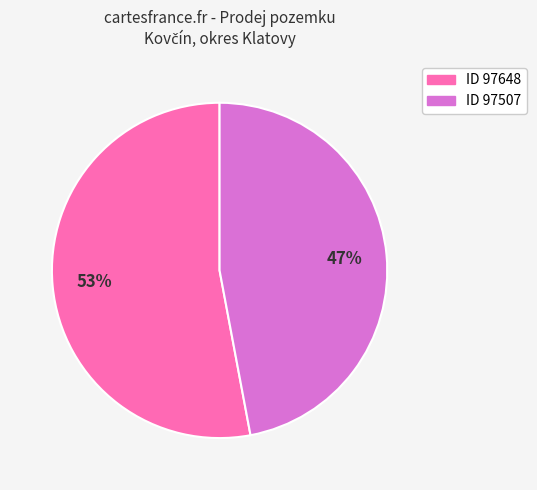

To the nearest percent, what is the difference between the largest and smallest slice percentages?

6%